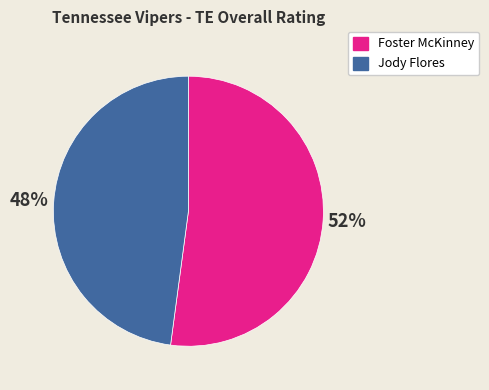

True or false: Foster McKinney accounts for 40% of the total.

False